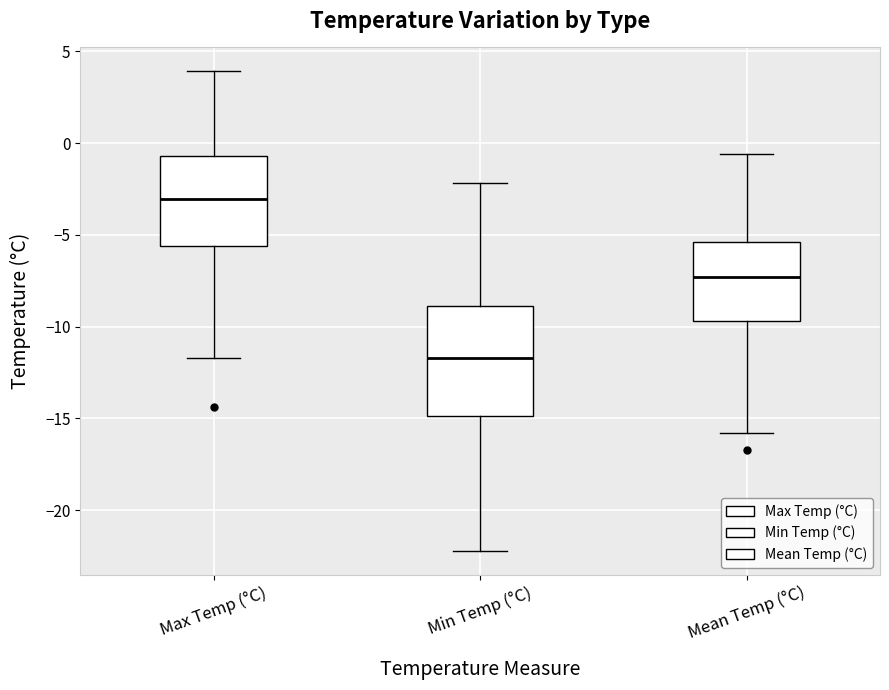

Reading left to right, read every box against the y-axis: the position of its median line, the range the box covers, and the ends of its whiskers. The values are not printed on the chart, so give them approximately, as read against the axis.

Max Temp (°C): median -3.0, box -5.5 to -0.5, whiskers -11.5 to 4.0
Min Temp (°C): median -11.5, box -15.0 to -9.0, whiskers -22.0 to -2.0
Mean Temp (°C): median -7.5, box -9.5 to -5.5, whiskers -16.0 to -0.5